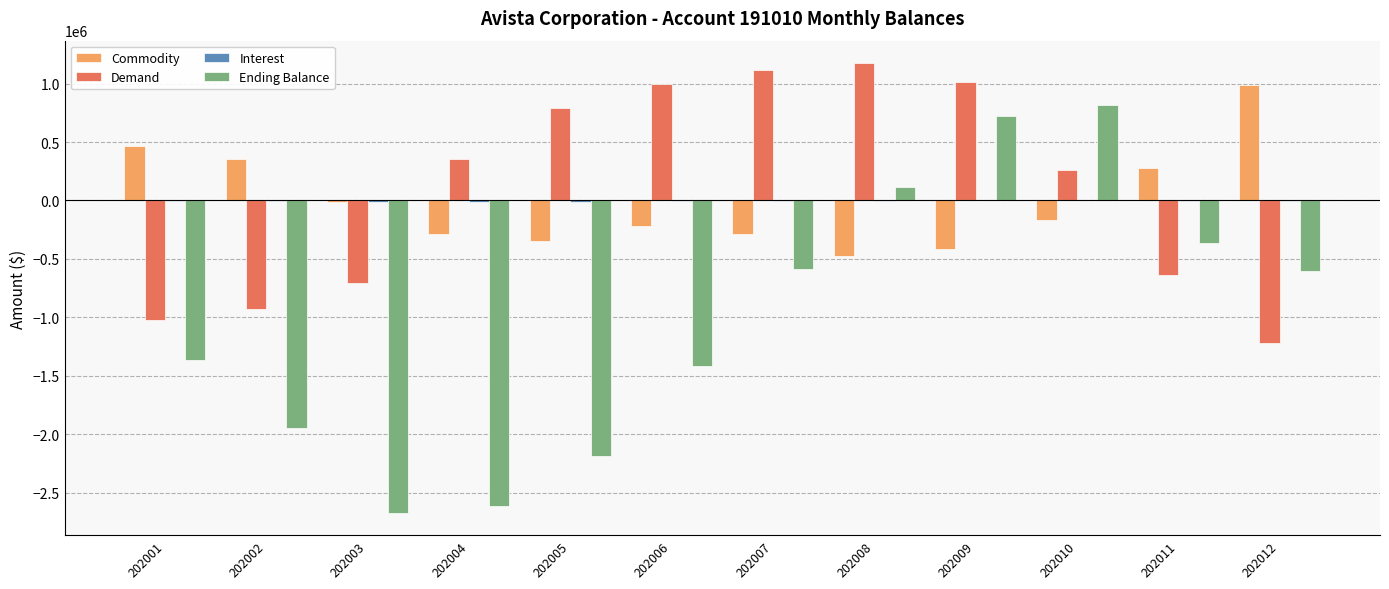

At which category is the sum across all series the highest?

202009